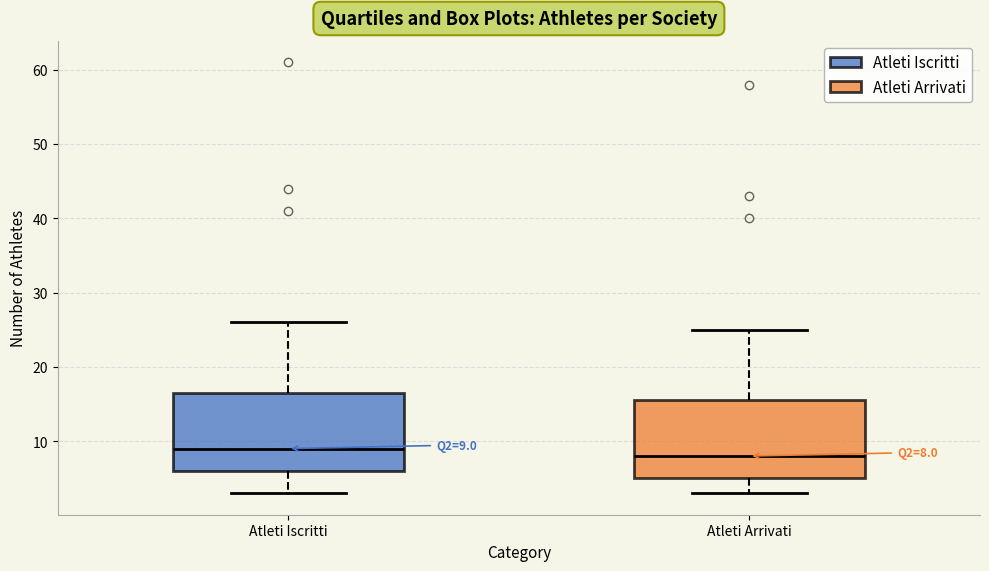

Which box's median line is the highest?

Atleti Iscritti